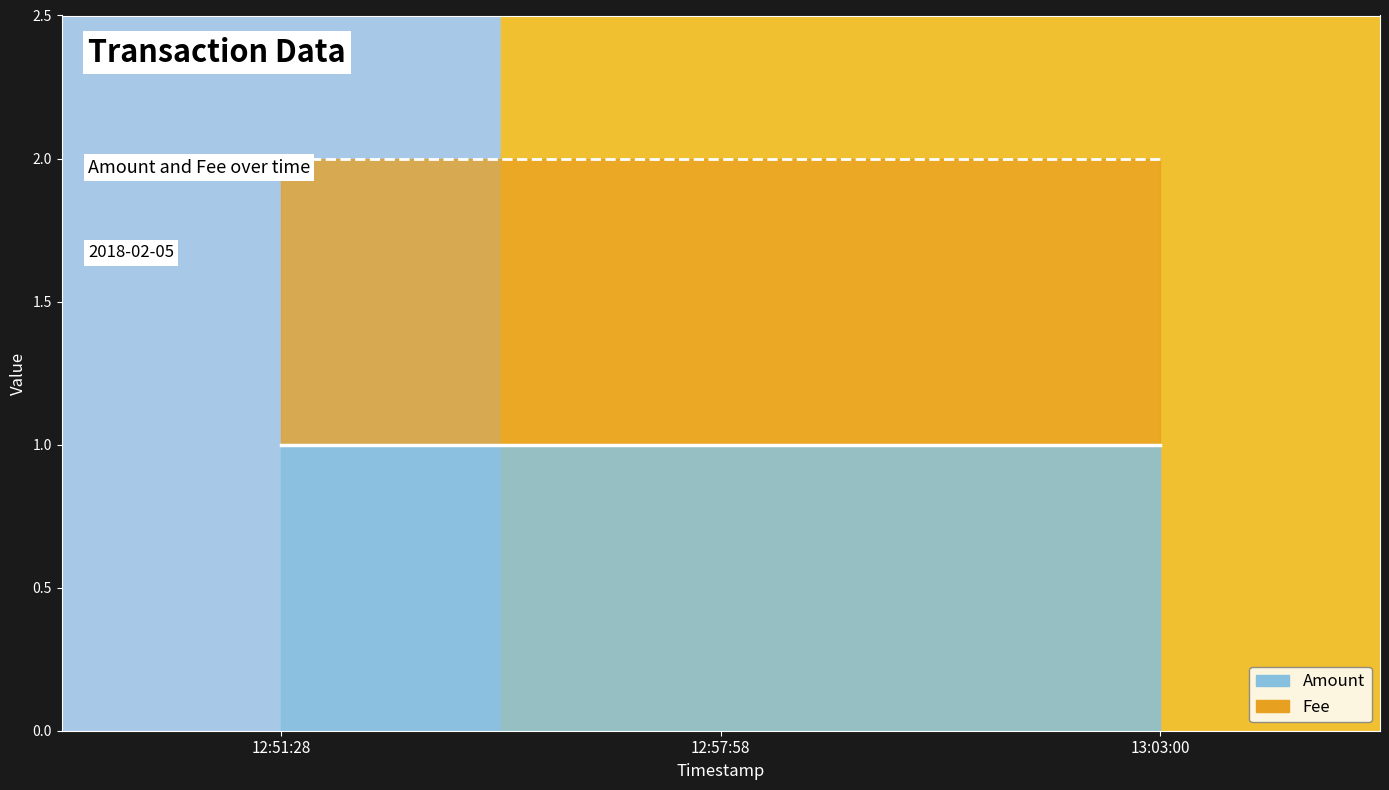

Which has a higher value, 13:03:00 or 12:57:58?

13:03:00